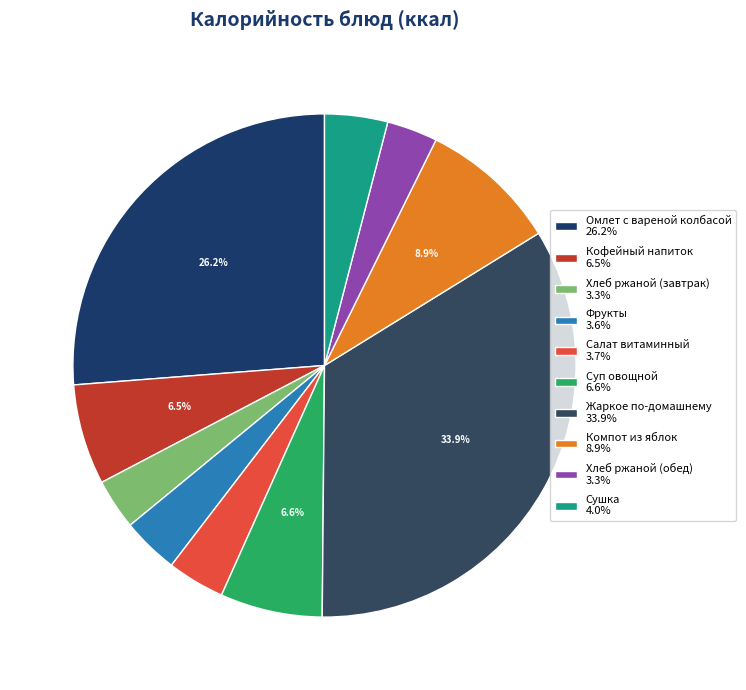

Count the number of slices in the pie.

10